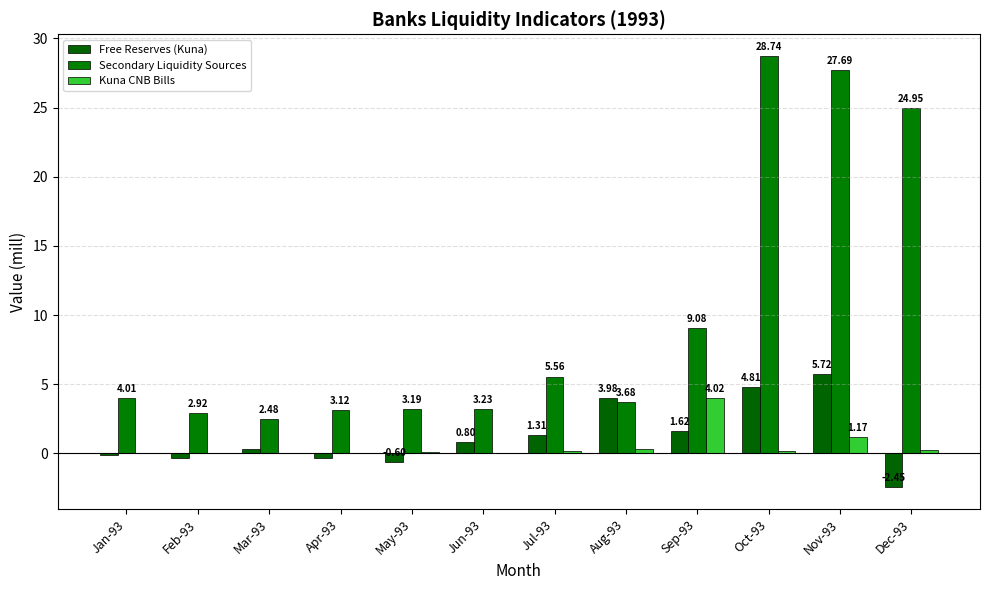

True or false: Secondary Liquidity Sources has a value of 5.7 at Sep-93.

False